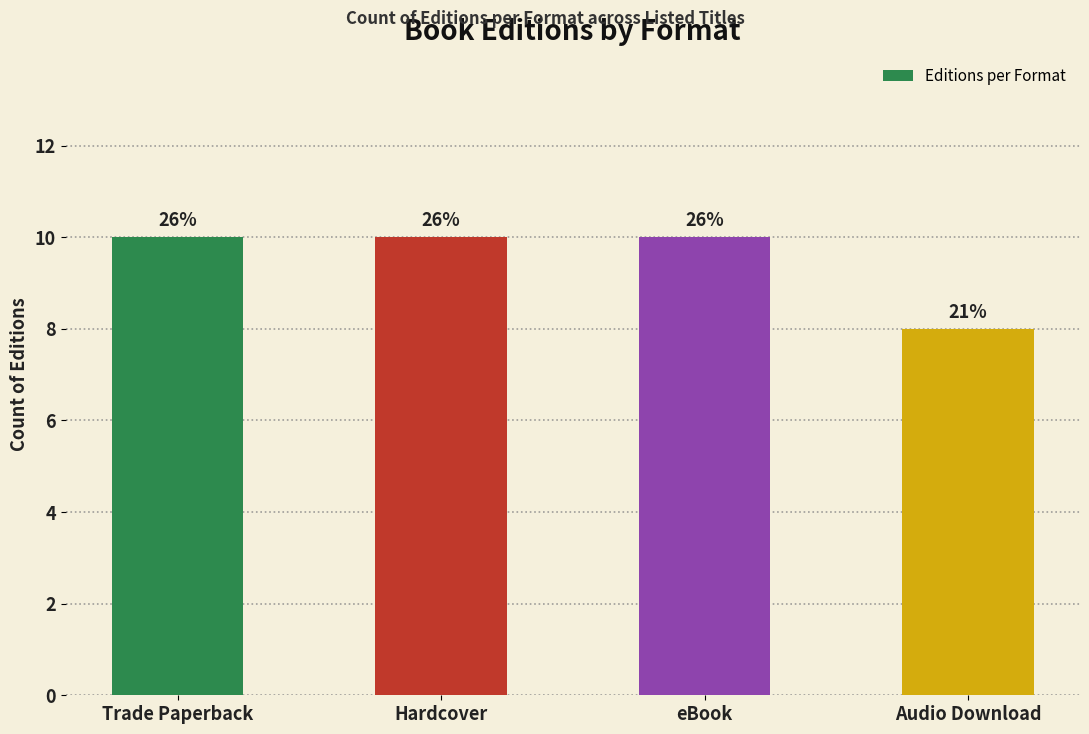

Which category has the highest value across all series?

Trade Paperback